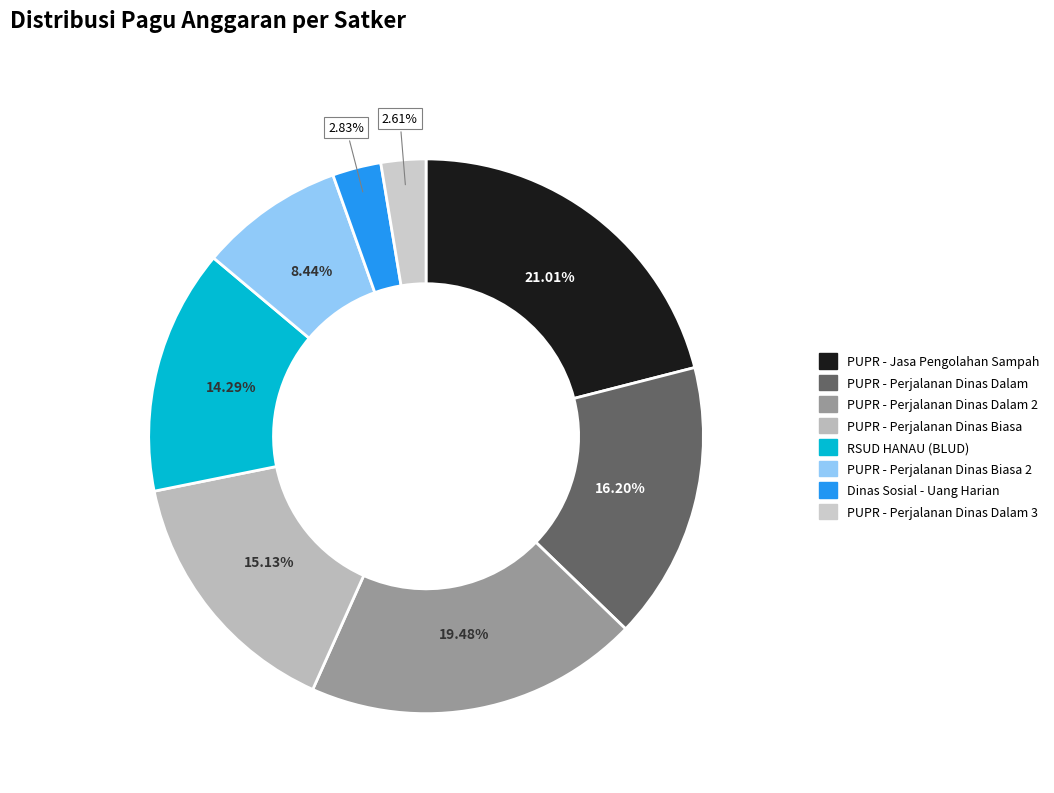

How many segments does this pie chart have?

8